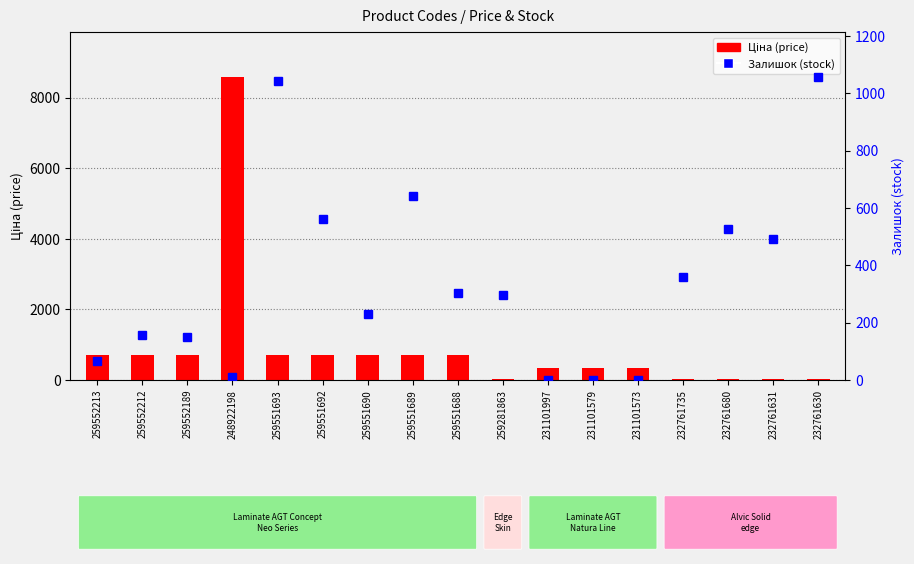

Does the chart contain any negative values?

No